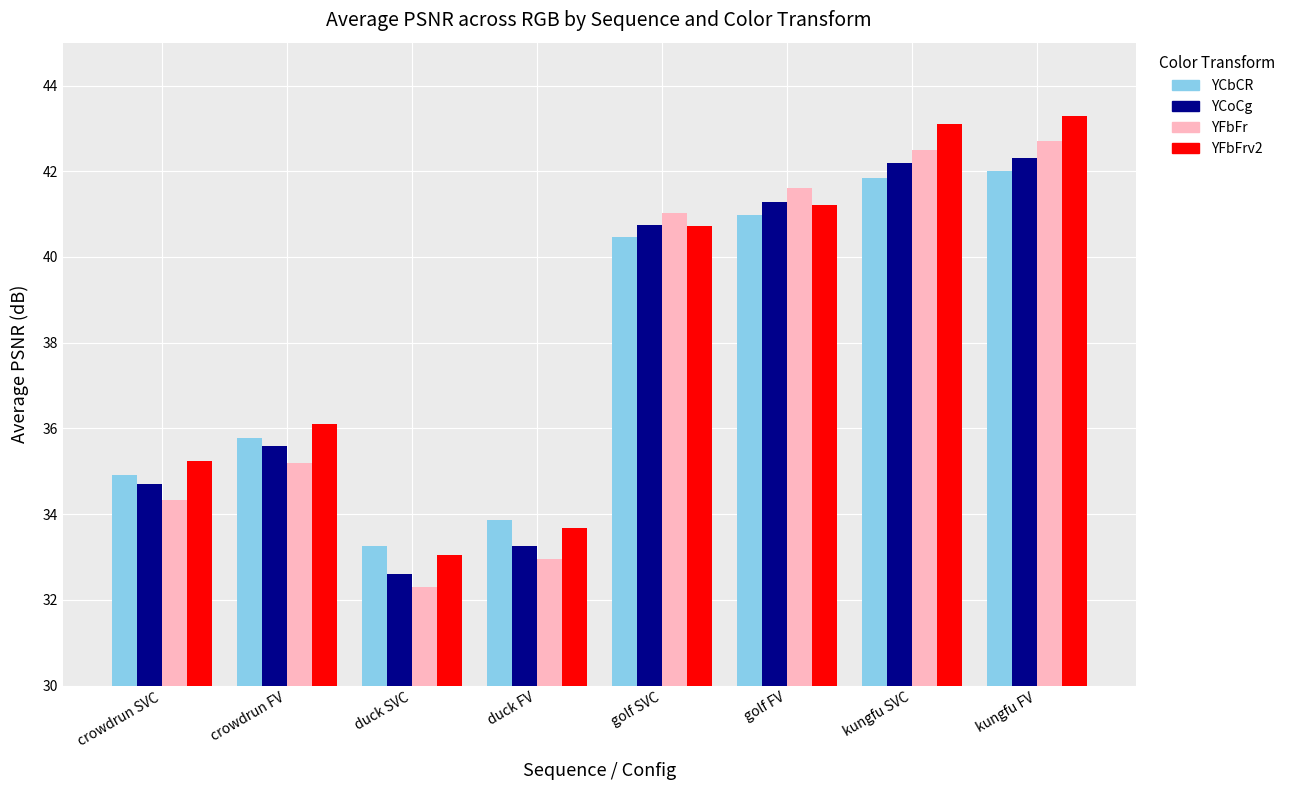

What is the value of the YCbCR bar at the 5th from the left?

40.5